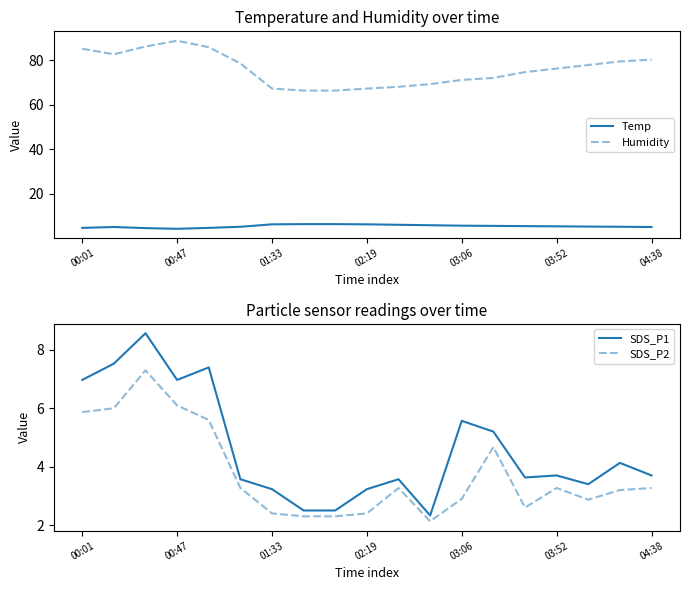

What is the value of the Humidity point at the 11th from the left?

68.1